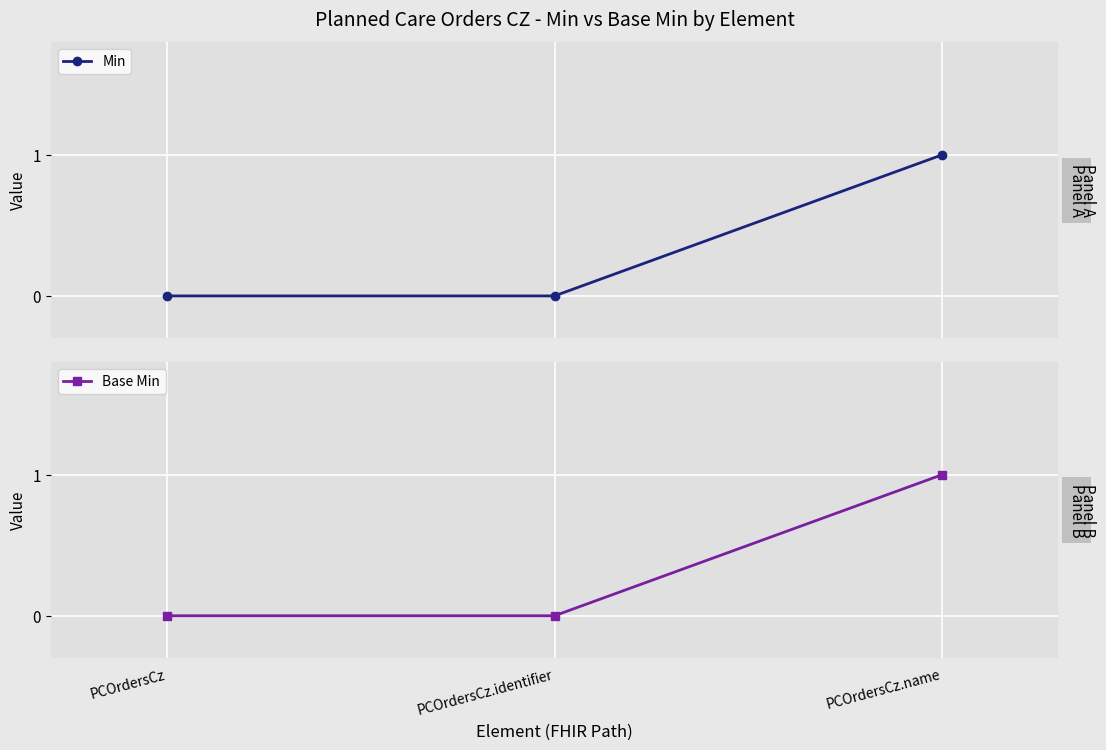

What is the difference between the maximum and minimum values in the Min series?

1